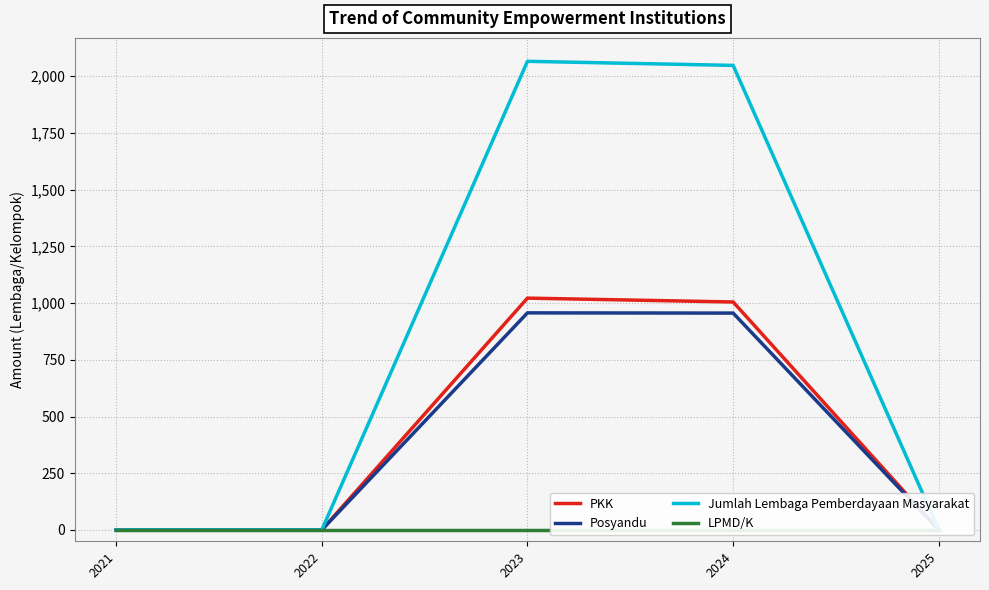

At which category is the sum across all series the highest?

2023